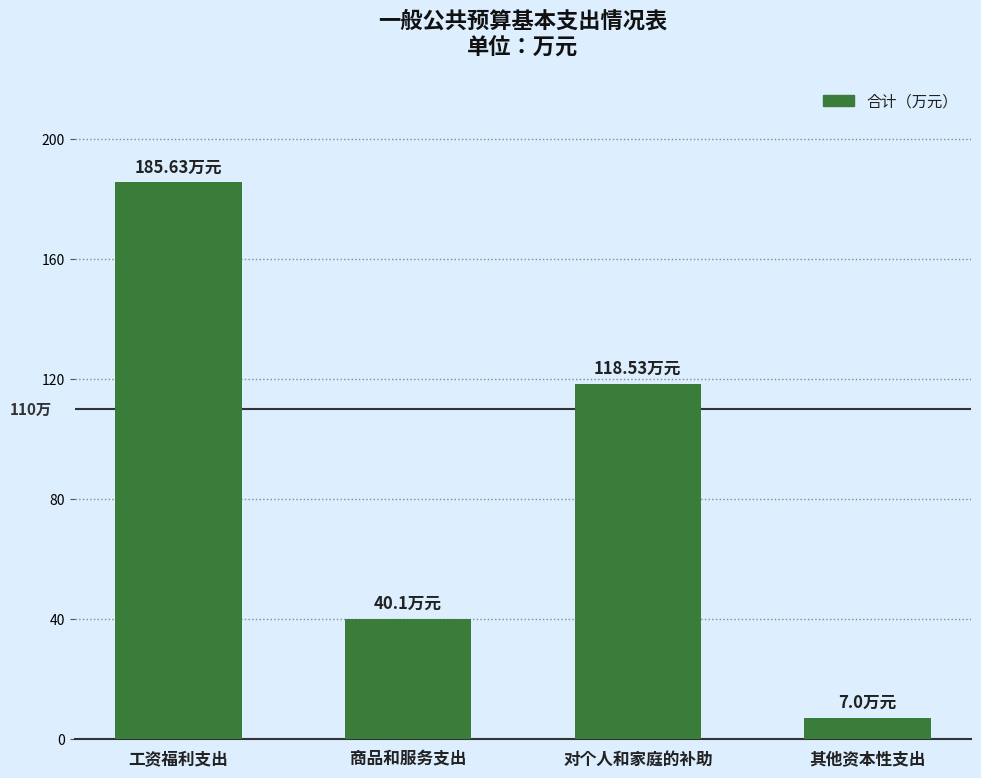

Reading left to right, list all the values displayed in this chart.

185.6	40.1	118.5	7.0